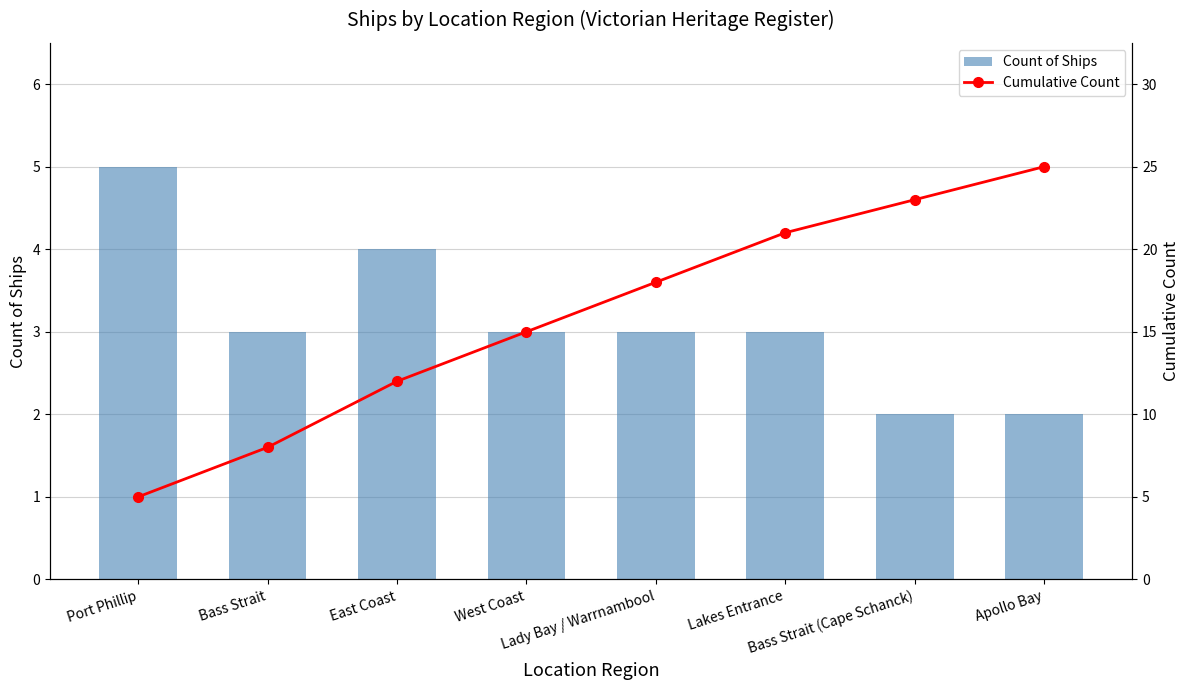

What is the sum of the Count of Ships values at Lakes Entrance and West Coast?

6